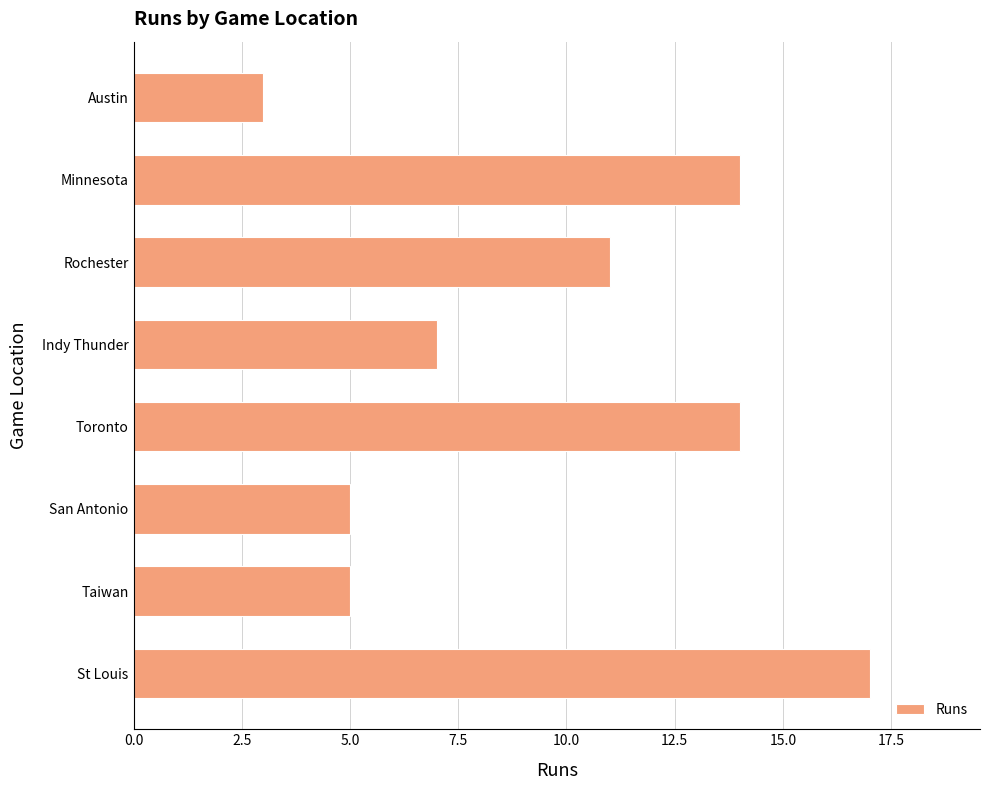

How many data points are less than 11?

4